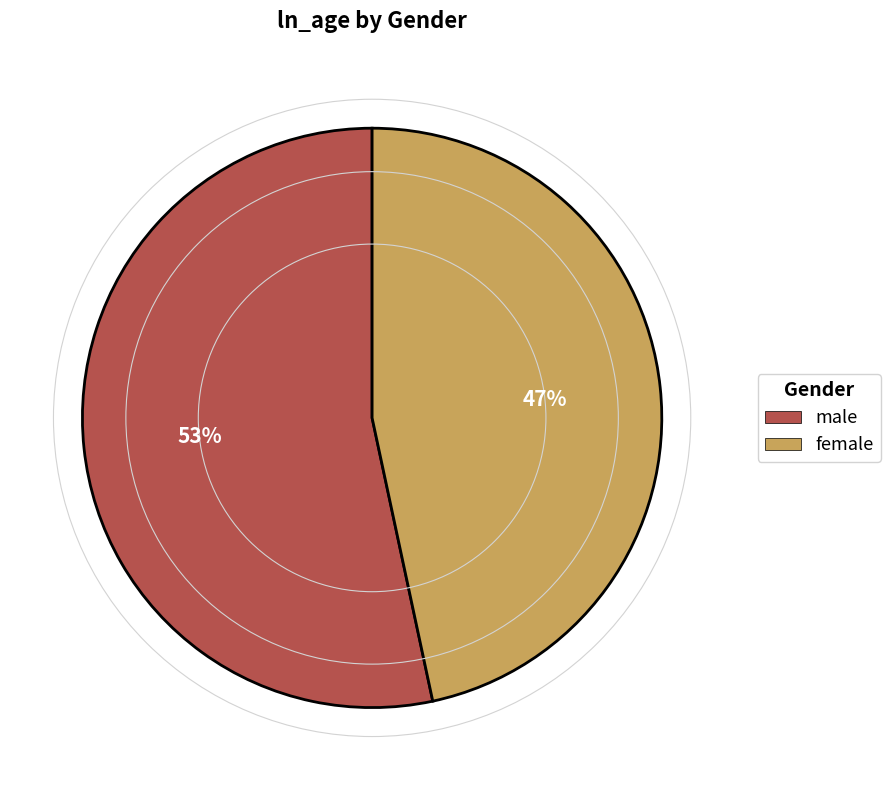

Is it true that male is 40% of the pie?

False